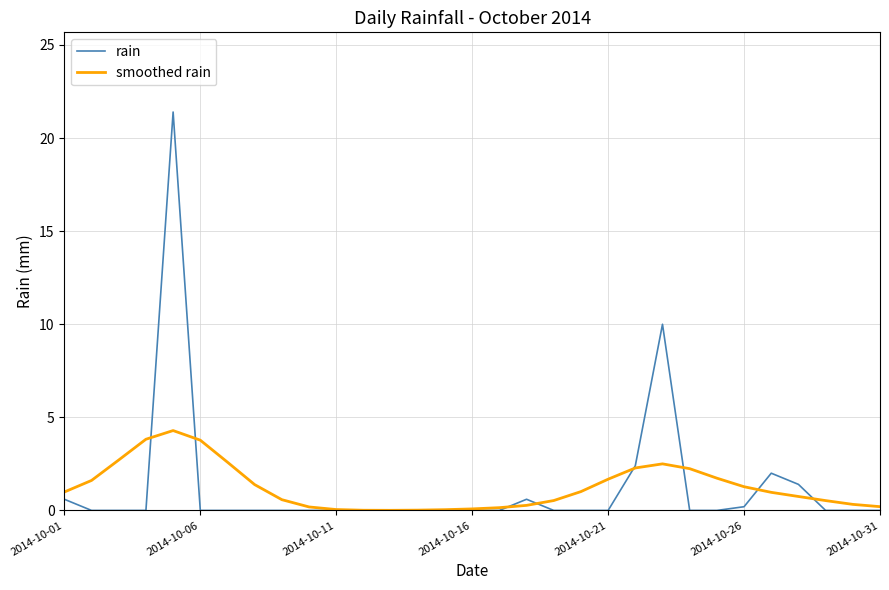

Rank the series by their maximum value, from lowest to highest.

smoothed rain, rain